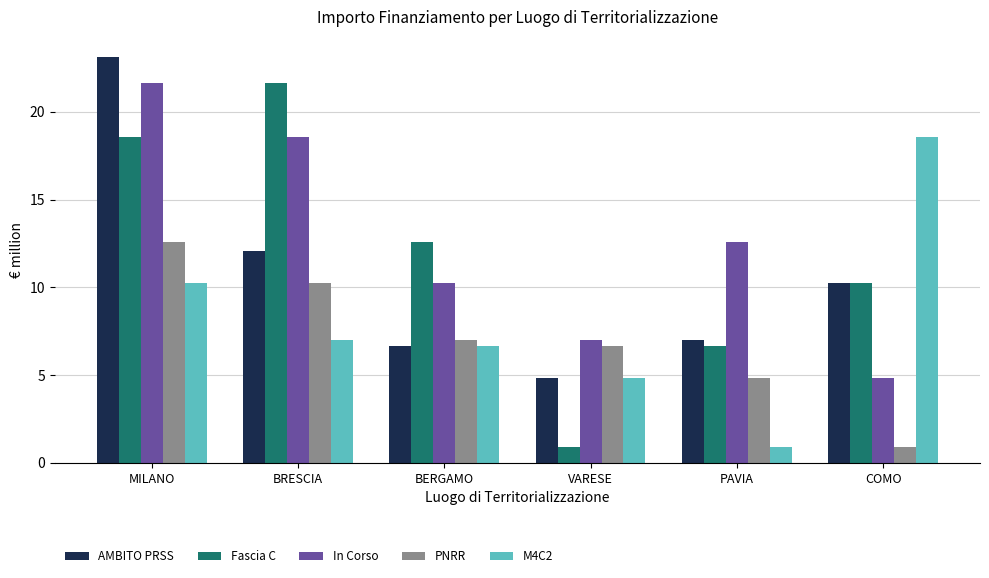

What is the difference between the maximum and minimum values in the PNRR series?

11.7